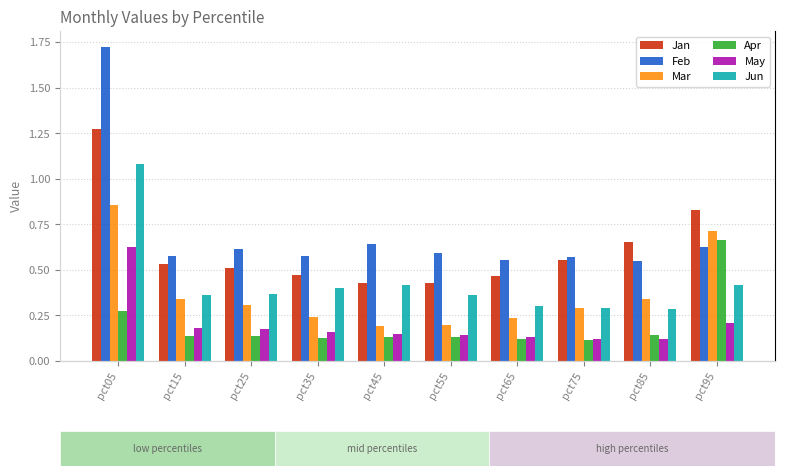

Reading left to right, extract all data points from this chart.

Jan: 1.3	0.5	0.5	0.5	0.4	0.4	0.5	0.6	0.7	0.8
Feb: 1.7	0.6	0.6	0.6	0.6	0.6	0.6	0.6	0.6	0.6
Mar: 0.9	0.3	0.3	0.2	0.2	0.2	0.2	0.3	0.3	0.7
Apr: 0.3	0.1	0.1	0.1	0.1	0.1	0.1	0.1	0.1	0.7
May: 0.6	0.2	0.2	0.2	0.1	0.1	0.1	0.1	0.1	0.2
Jun: 1.1	0.4	0.4	0.4	0.4	0.4	0.3	0.3	0.3	0.4